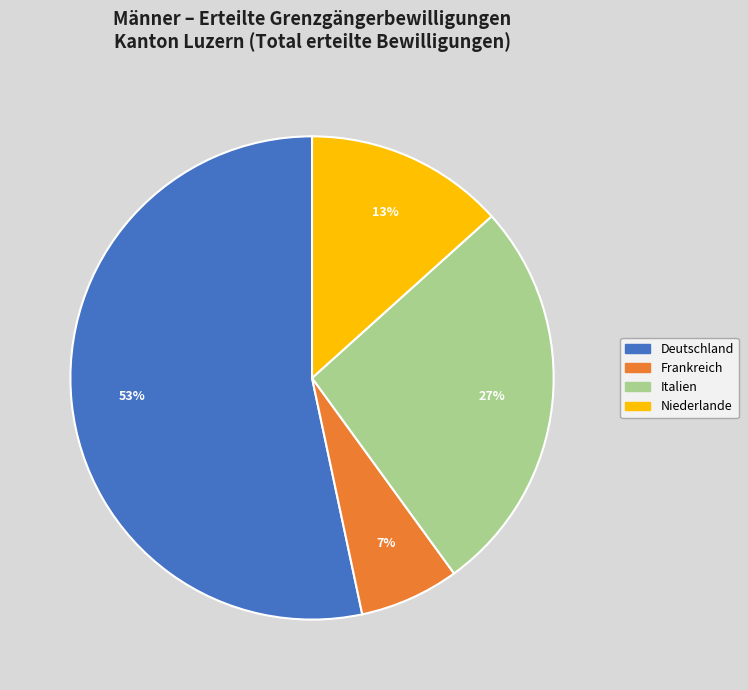

What is the largest slice in the pie chart?

Deutschland